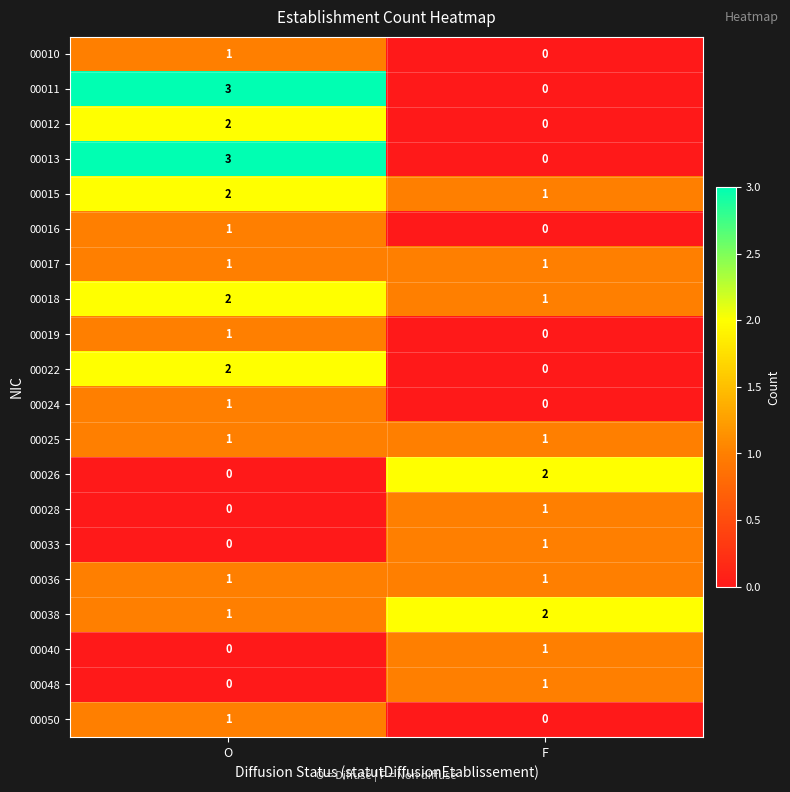

Rank the categories by 00011 value from lowest to highest.

F, O